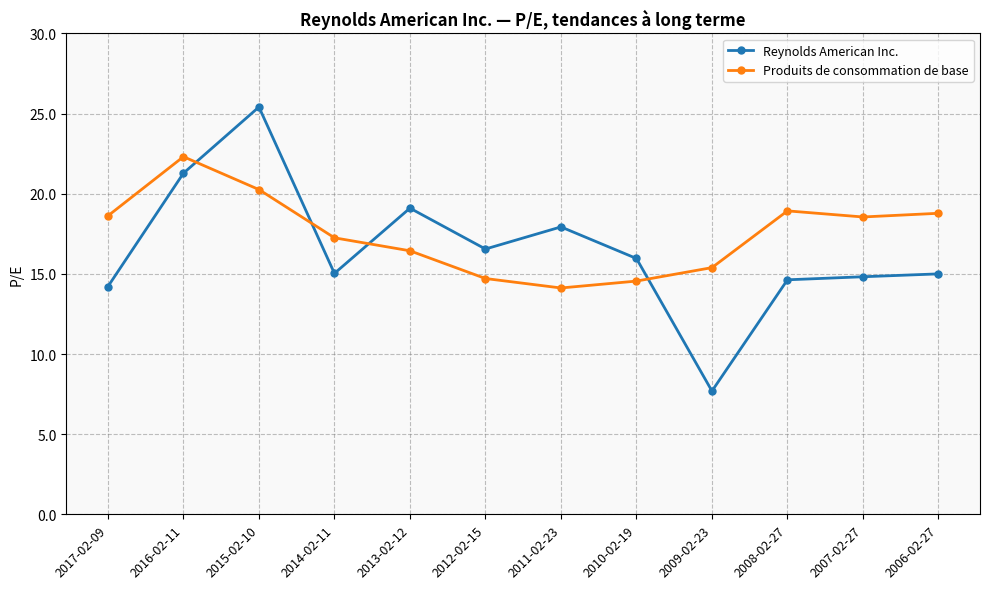

Which series has the largest total across all categories?

Produits de consommation de base